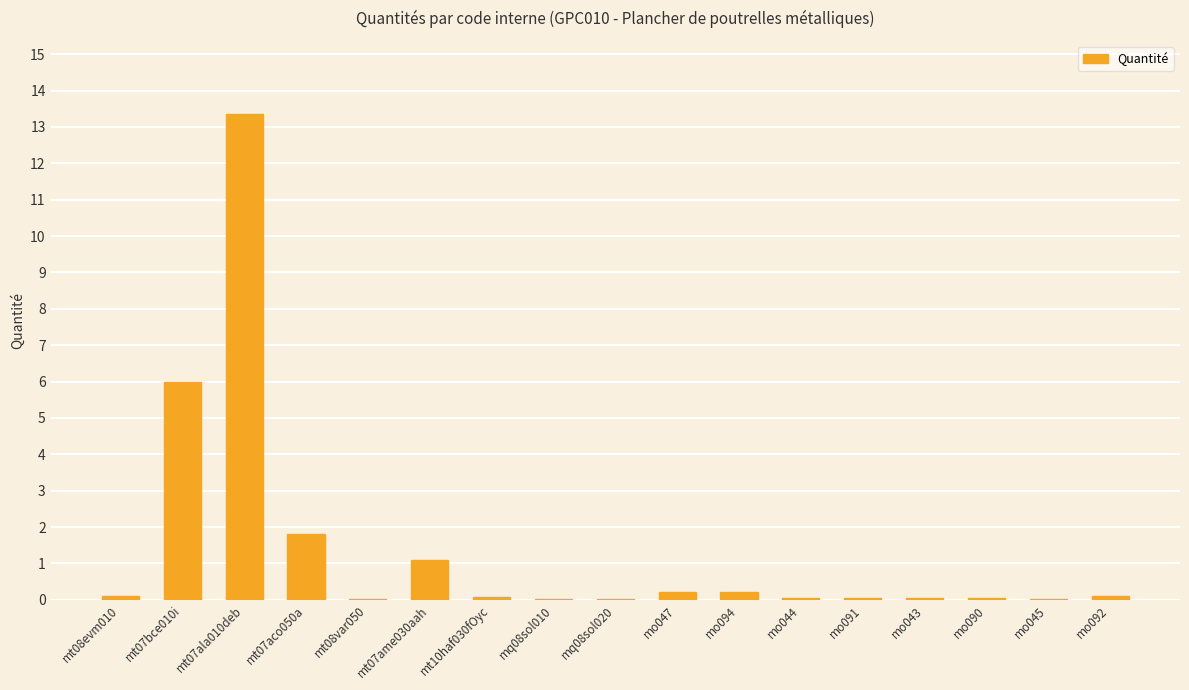

At which category does the chart reach its peak across all series?

mt07ala010deb